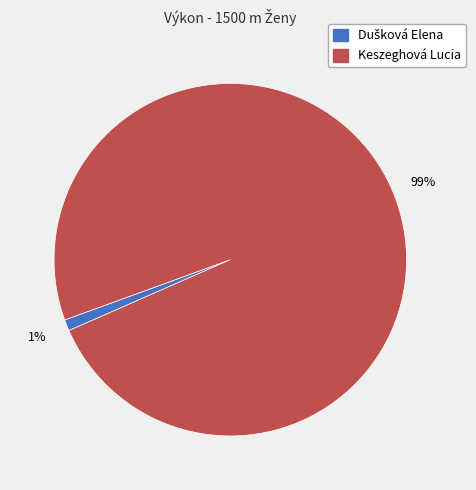

The Keszeghová Lucia slice represents 99% of the pie. True or false?

True